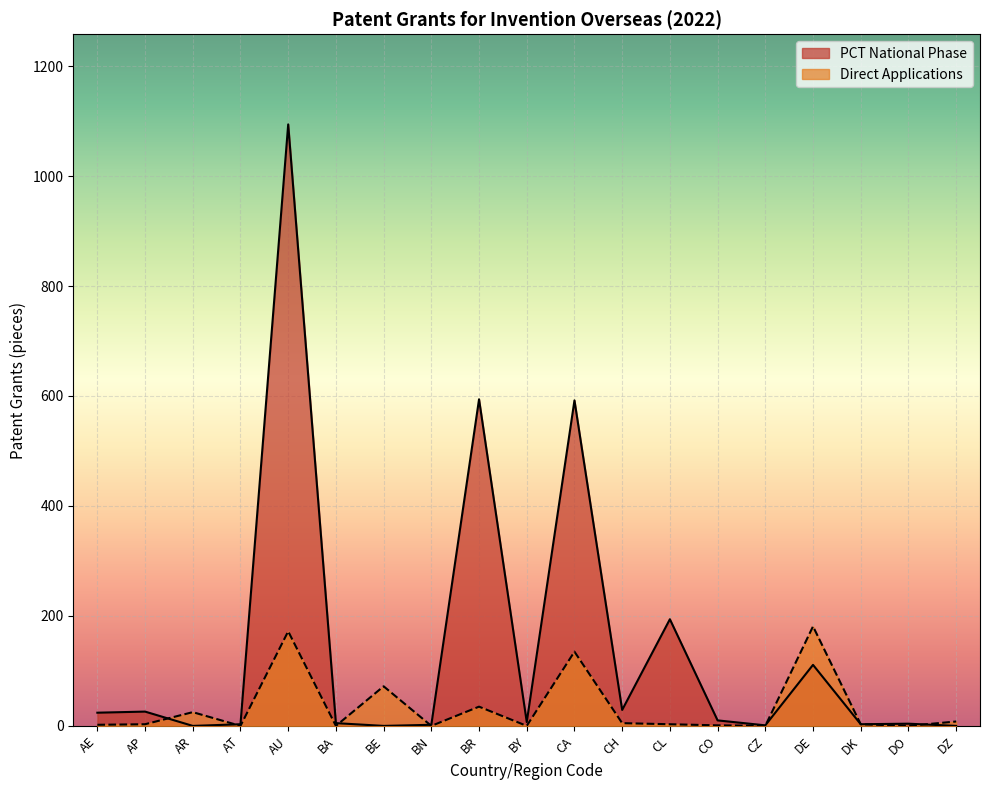

Where do Direct Applications and PCT National Phase first cross each other?

AP and AR